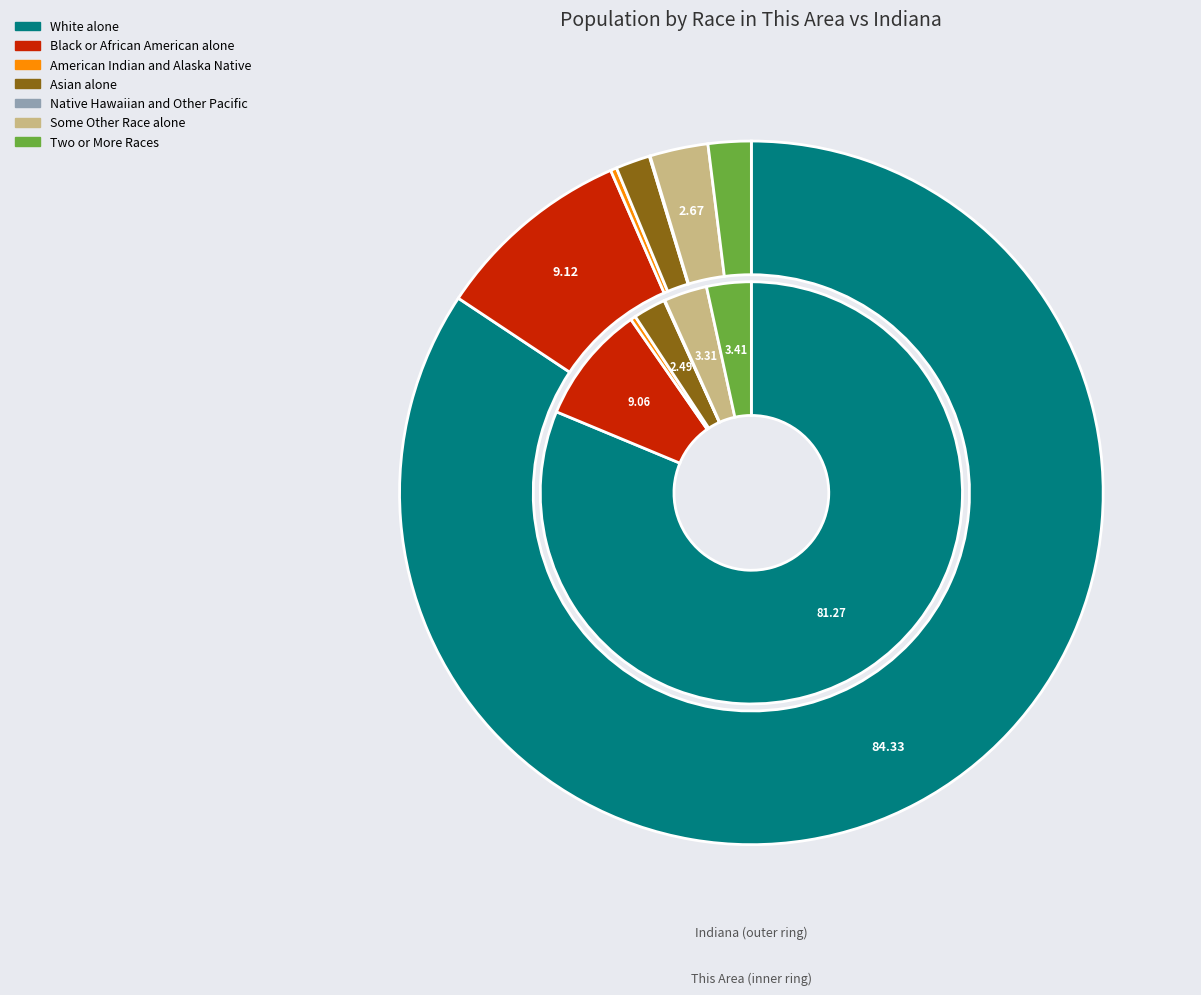

Rank the categories by Indiana value from highest to lowest.

White alone, Black or African American alone, Some Other Race alone, Two or More Races, Asian alone, American Indian and Alaska Native, Native Hawaiian and Other Pacific